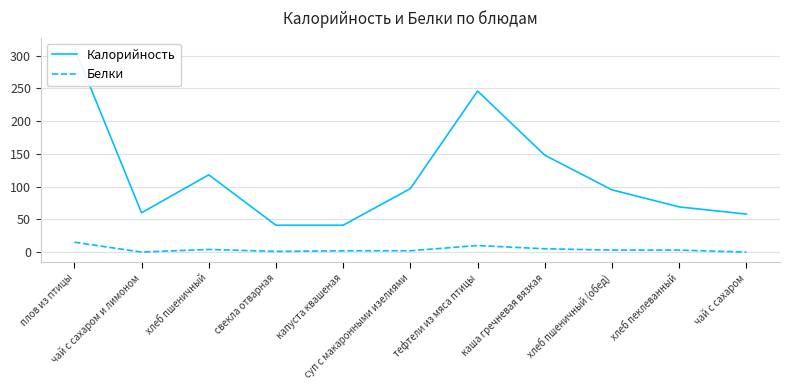

Is the value of Калорийность at тефтели из мяса птицы greater than the value of Белки at каша гречневая вязкая?

Yes